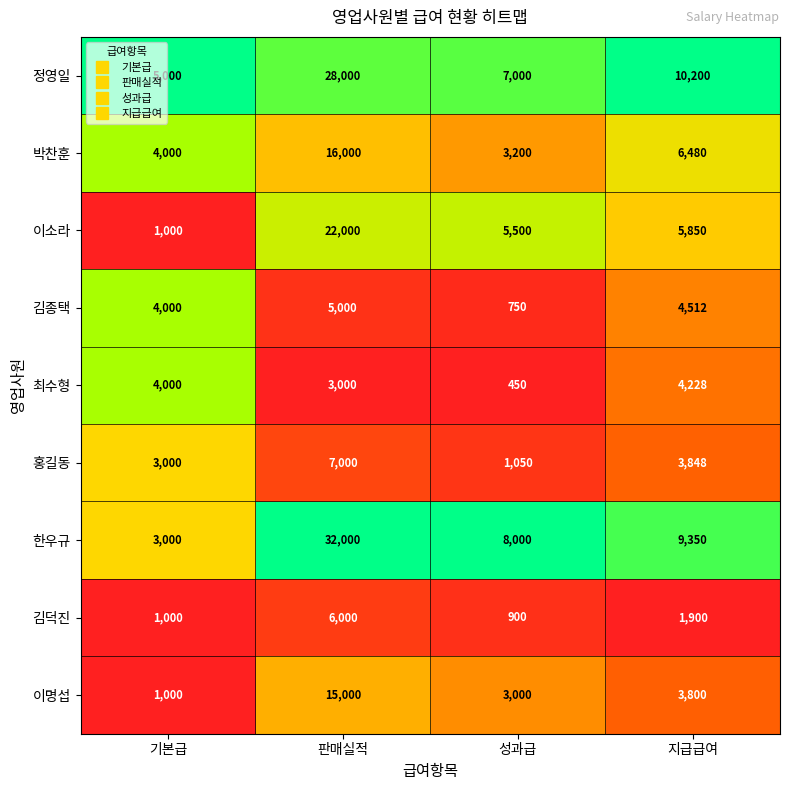

How many data points does each series have?

4